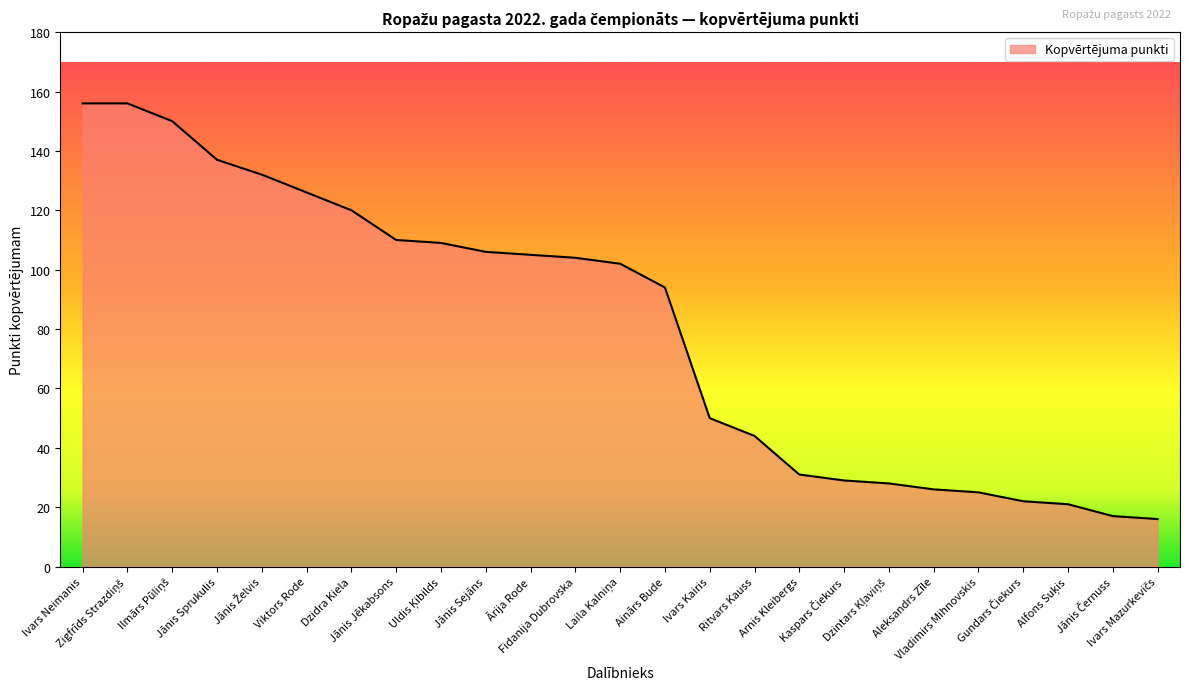

True or false: the data shows 218 at Viktors Rode.

False